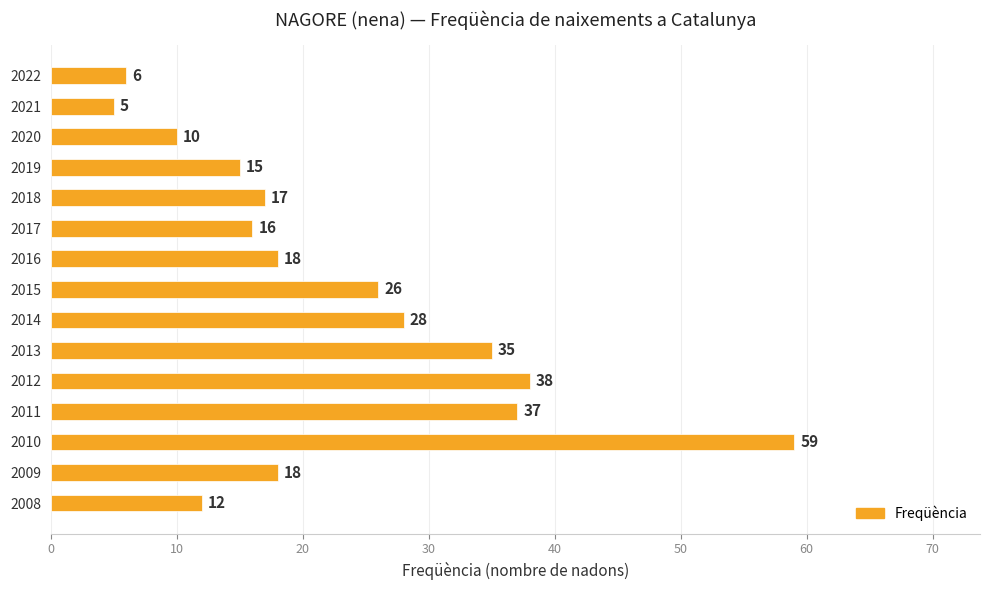

Which has a higher value, 2018 or 2014?

2014